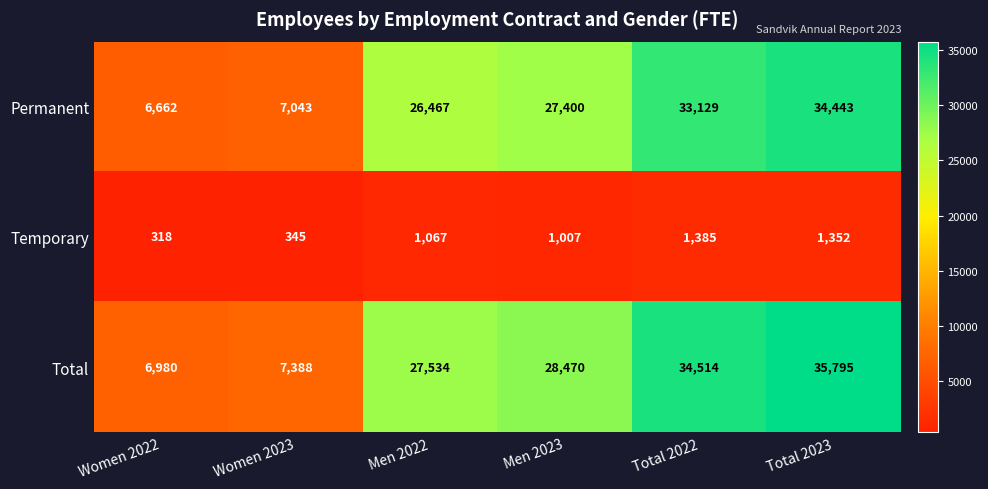

Which series changed the most between Women 2022 and Men 2023?

Total